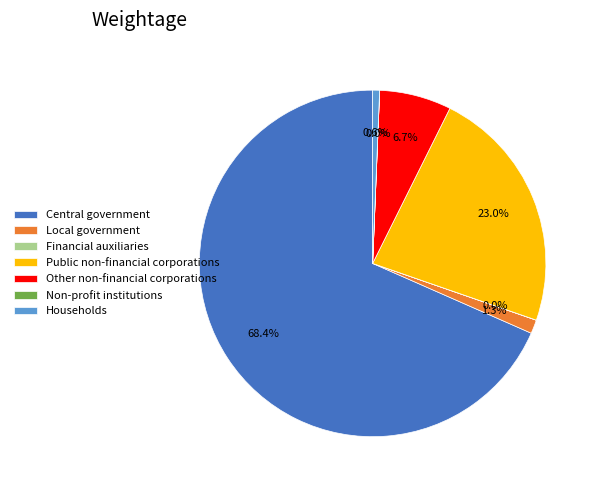

To the nearest percent, what is the difference between the largest and smallest slice percentages?

68%